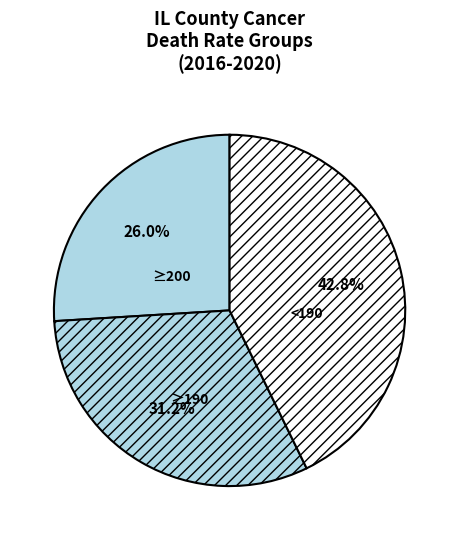

Is there any slice that represents more than half of the pie?

No